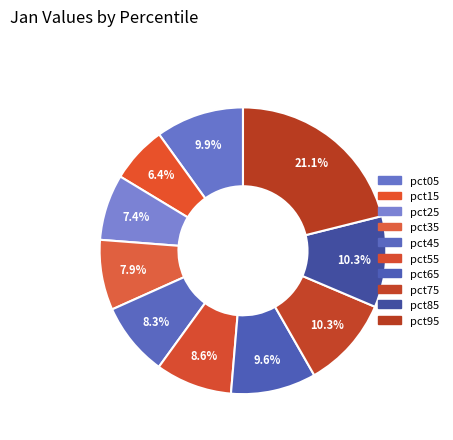

Which category has the smallest portion of the pie?

pct15